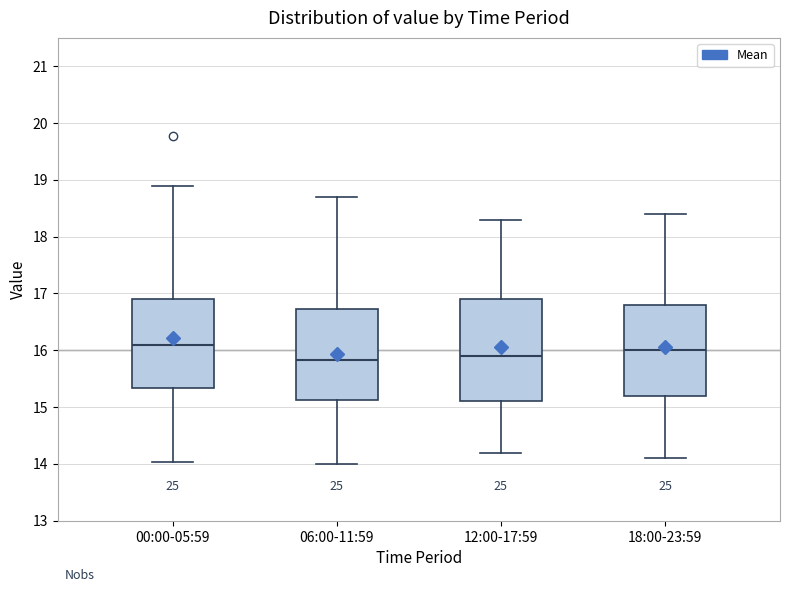

Where does the lower whisker of the box for 18:00-23:59 end on the y-axis? The values are not printed on the chart, so give them approximately, as read against the axis.

14.1